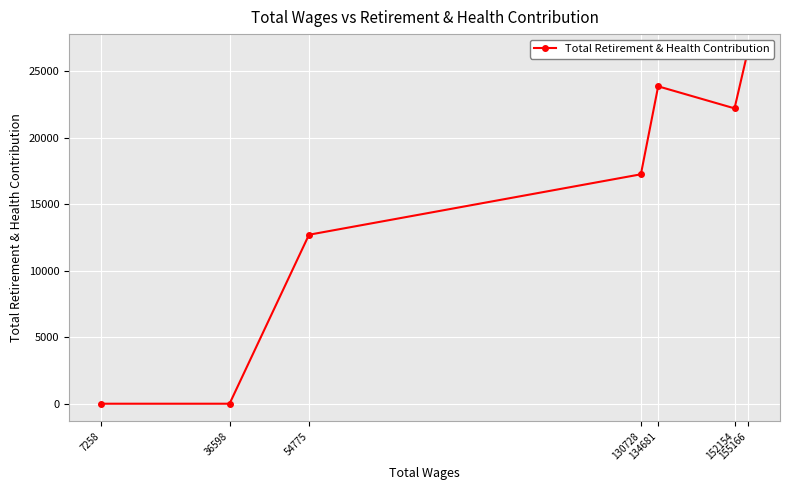

Which label corresponds to the smallest value in the chart?

36598